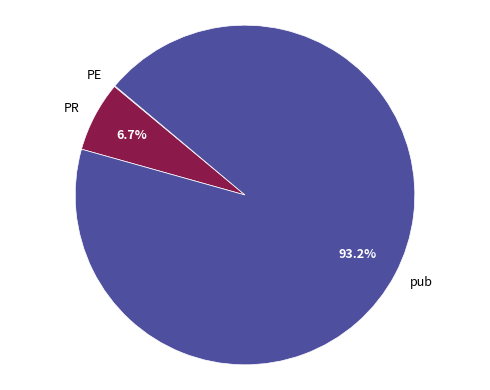

Which slice is the largest?

pub